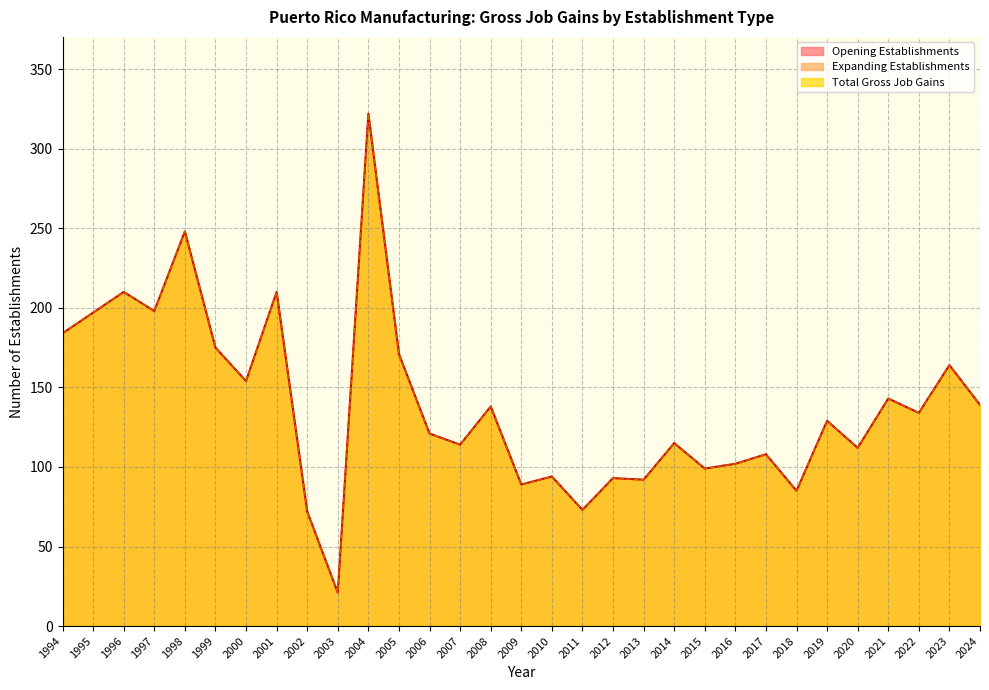

At which label does Opening Establishments first exceed 129?

1994